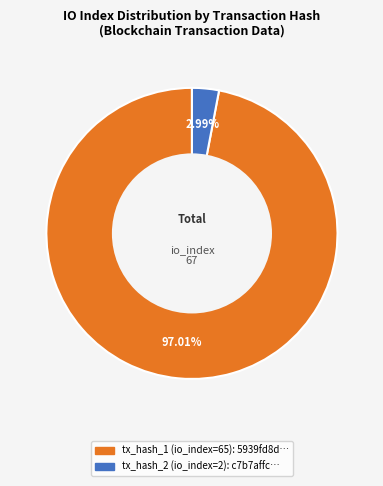

What percentage is the tx_hash_1 slice, to the nearest percent?

97%